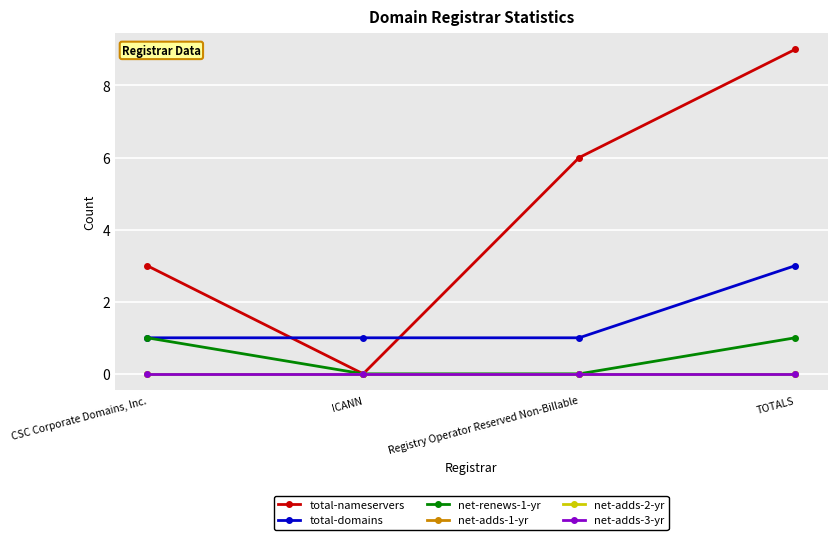

True or false: net-adds-3-yr and net-adds-2-yr cross at least once.

False